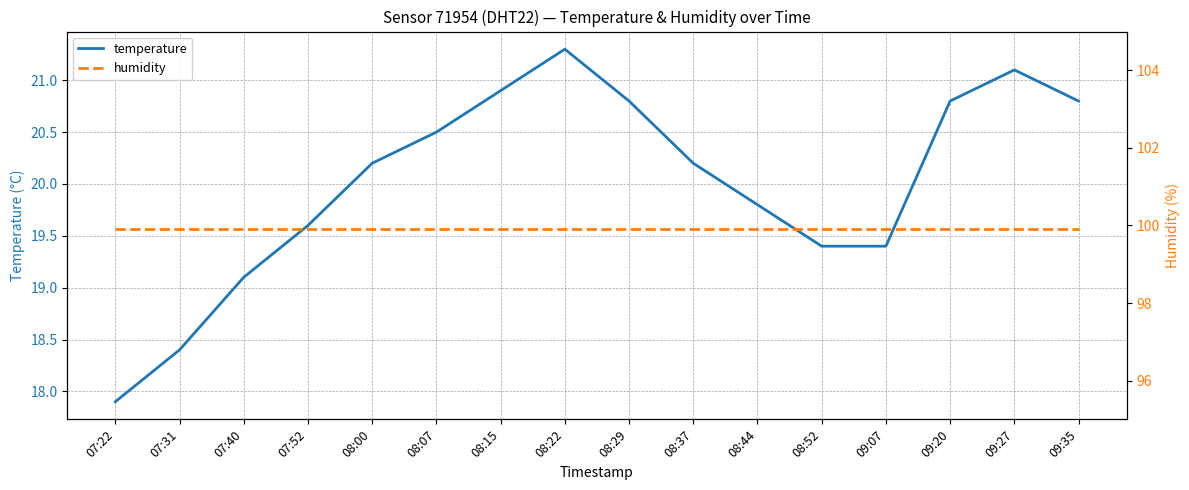

Between 08:15 and 09:35, which series saw the biggest shift?

temperature